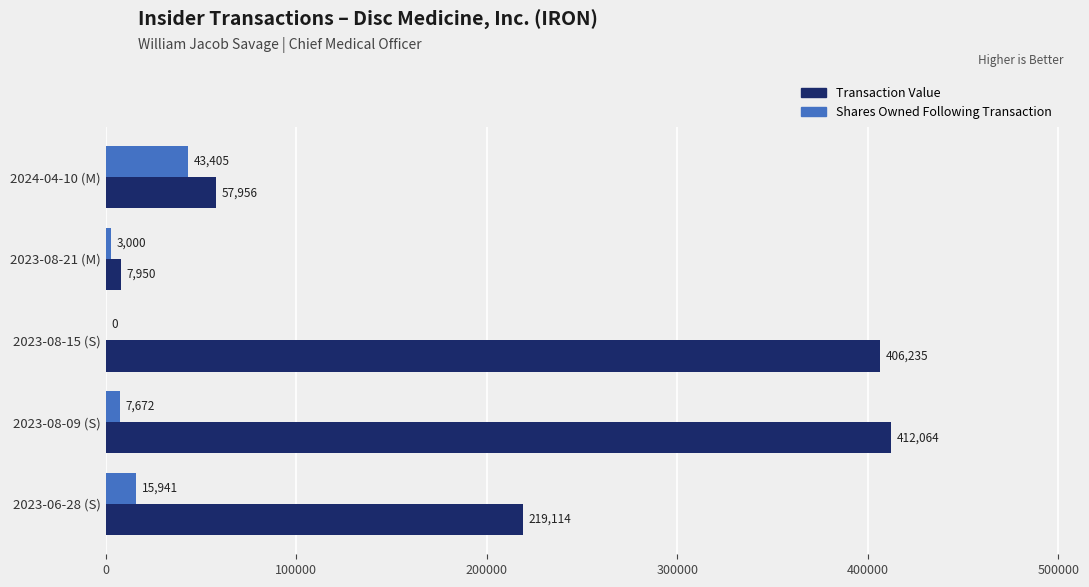

Is the value of Transaction Value at 2023-08-09 (S) greater than the value of Shares Owned Following Transaction at 2024-04-10 (M)?

Yes